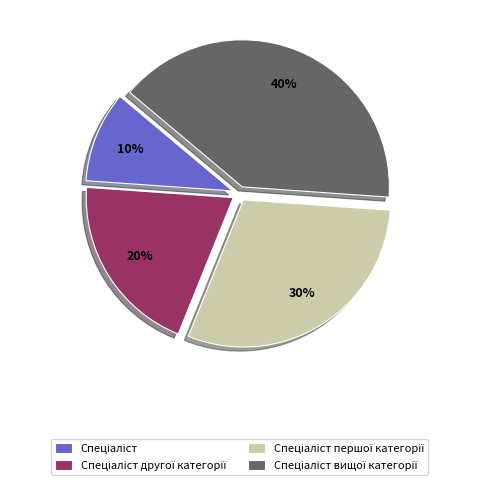

How many segments does this pie chart have?

4